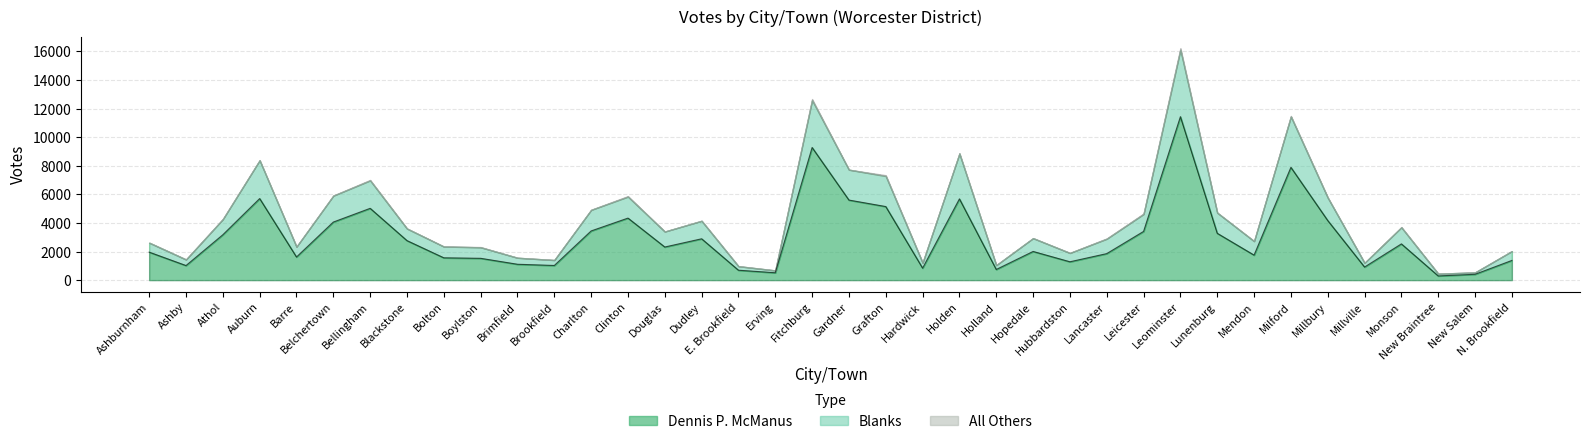

At which category does Dennis P. McManus reach its first local valley?

Ashby